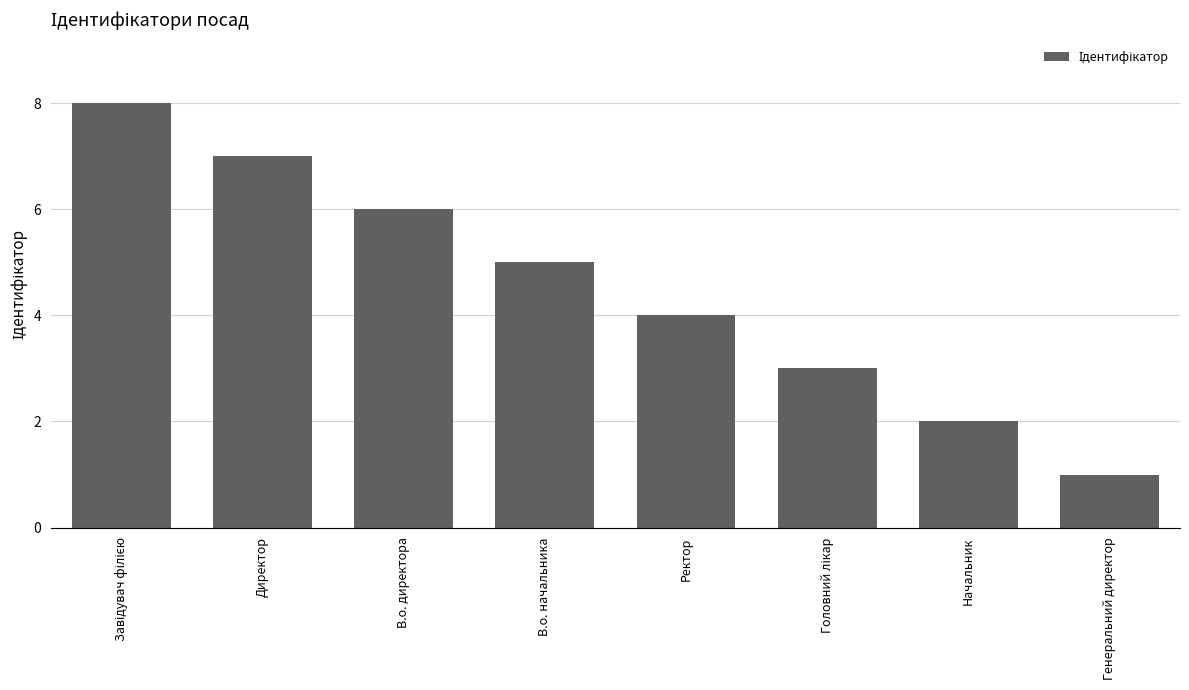

Reading right to left, transcribe all the data shown in this chart.

1	2	3	4	5	6	7	8